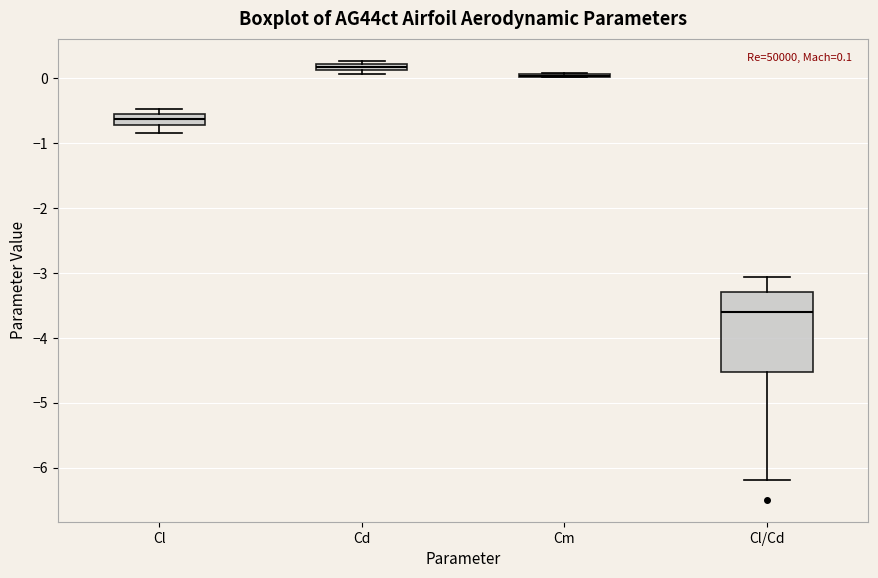

Which box is the tallest, from its lower edge to its upper edge?

Cl/Cd